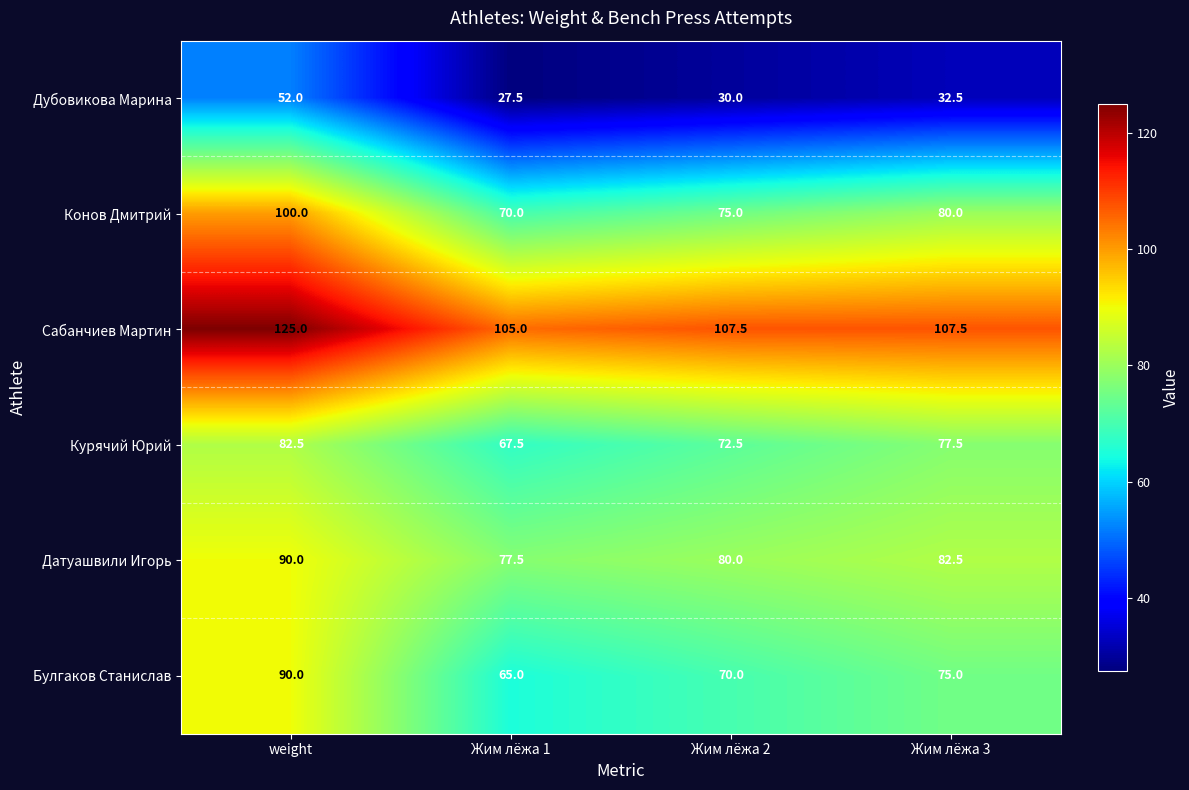

At Жим лёжа 1, list the series in order from smallest to largest.

Дубовикова Марина, Булгаков Станислав, Курячий Юрий, Конов Дмитрий, Датуашвили Игорь, Сабанчиев Мартин